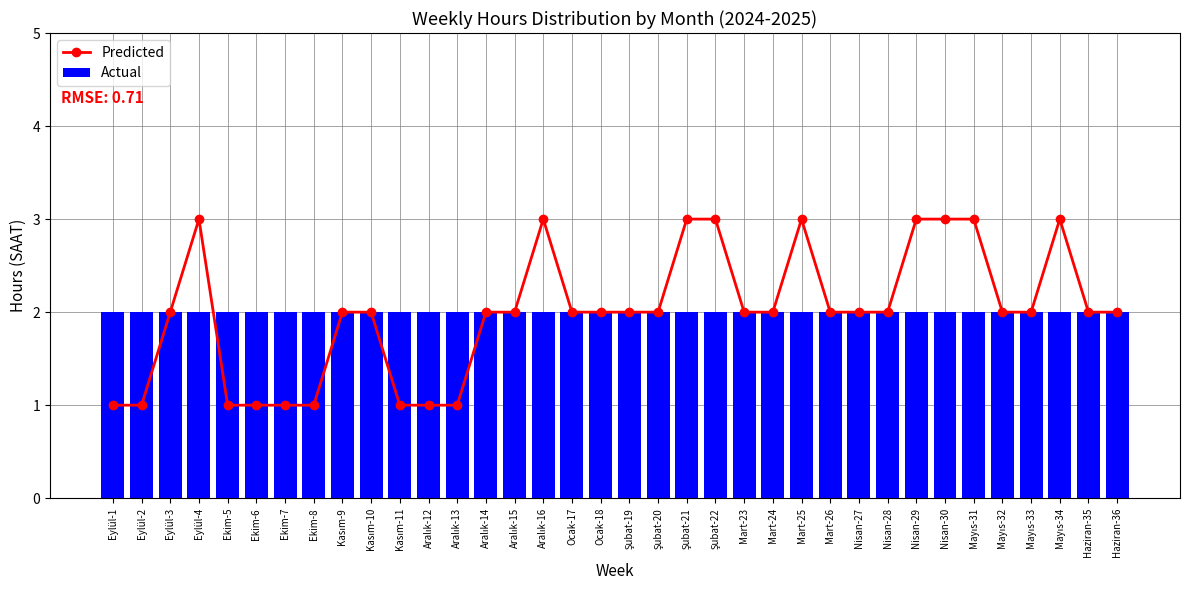

What are all the series names shown in the legend?

Predicted, Actual